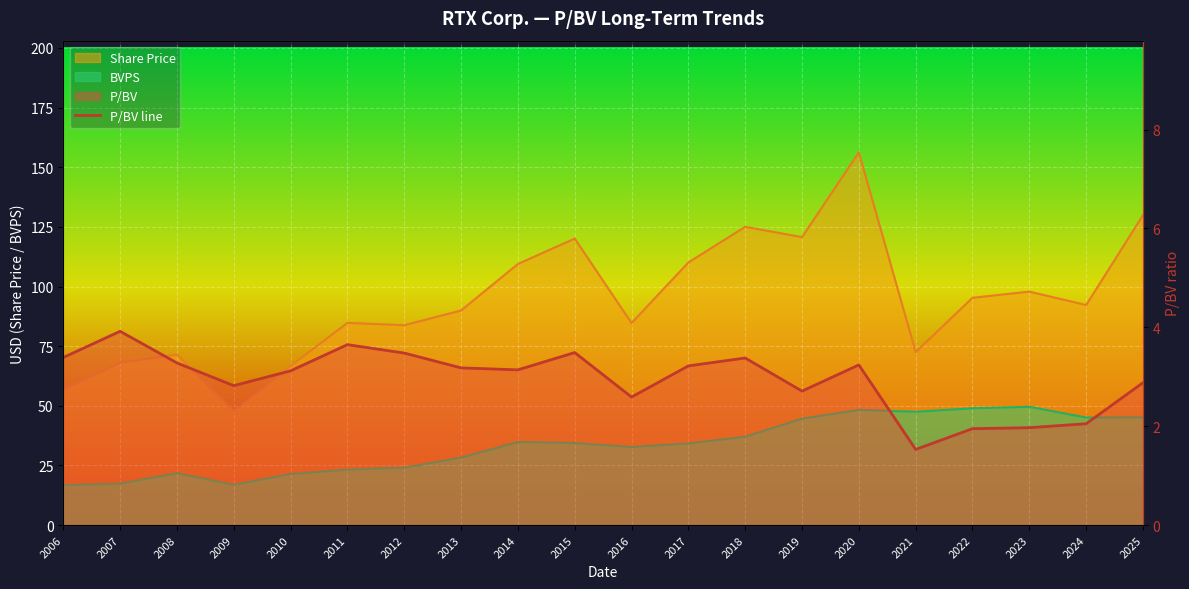

The chart shows a value of 3.3 at 2024. True or false?

False